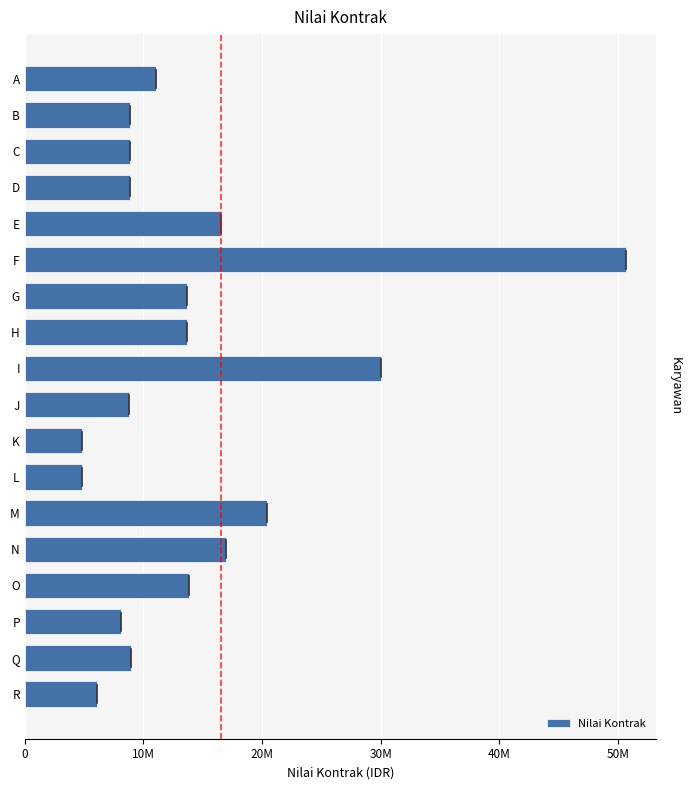

What is the average value?

14162254